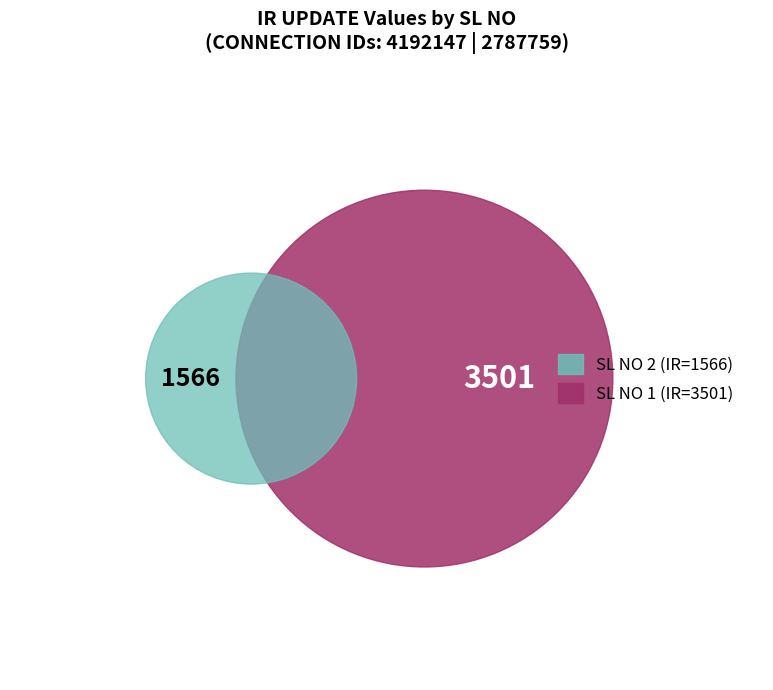

Which slice is the largest?

1